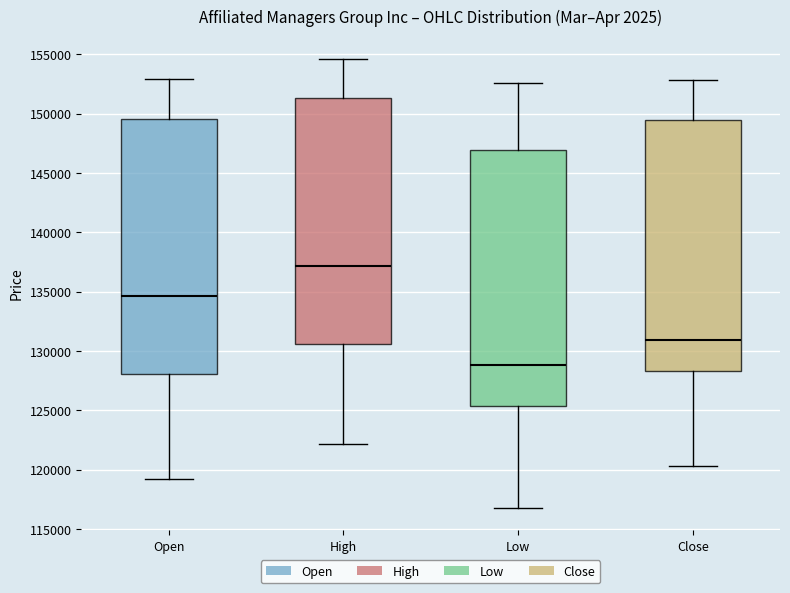

Where does the upper whisker of the box for Open end on the y-axis? The values are not printed on the chart, so give them approximately, as read against the axis.

153000